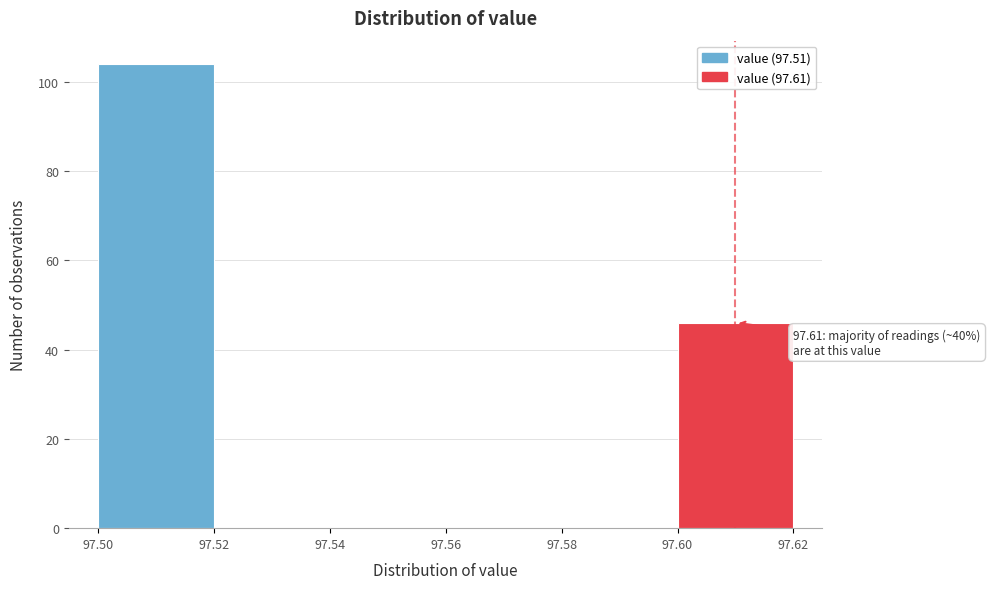

Over which range of the x-axis is the bar tallest?

97.50 to 97.52